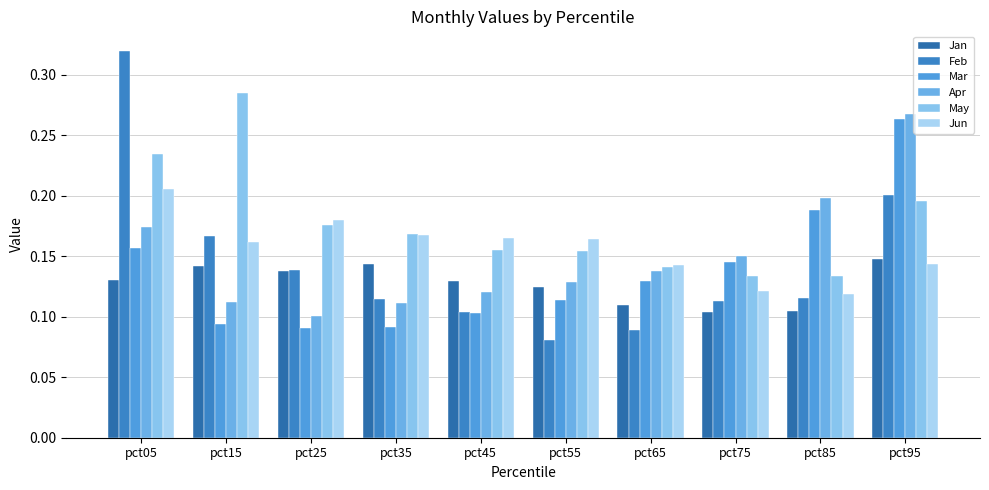

What is the sum of all Apr values?

1.5